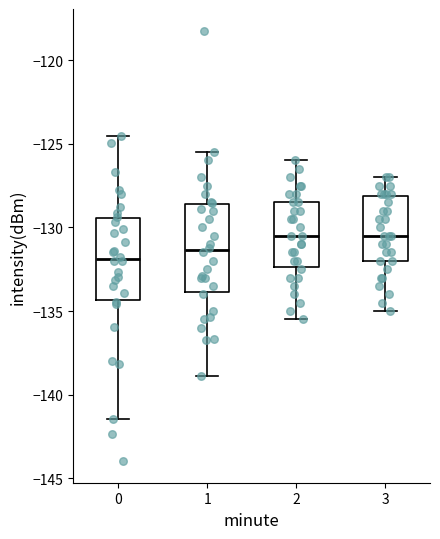

Reading left to right, read every box against the y-axis: the position of its median line, the range the box covers, and the ends of its whiskers. The values are not printed on the chart, so give them approximately, as read against the axis.

0: median -132.0, box -134.5 to -129.5, whiskers -141.5 to -124.5
1: median -131.5, box -134.0 to -128.5, whiskers -139.0 to -125.5
2: median -130.5, box -132.5 to -128.5, whiskers -135.5 to -126.0
3: median -130.5, box -132.0 to -128.0, whiskers -135.0 to -127.0